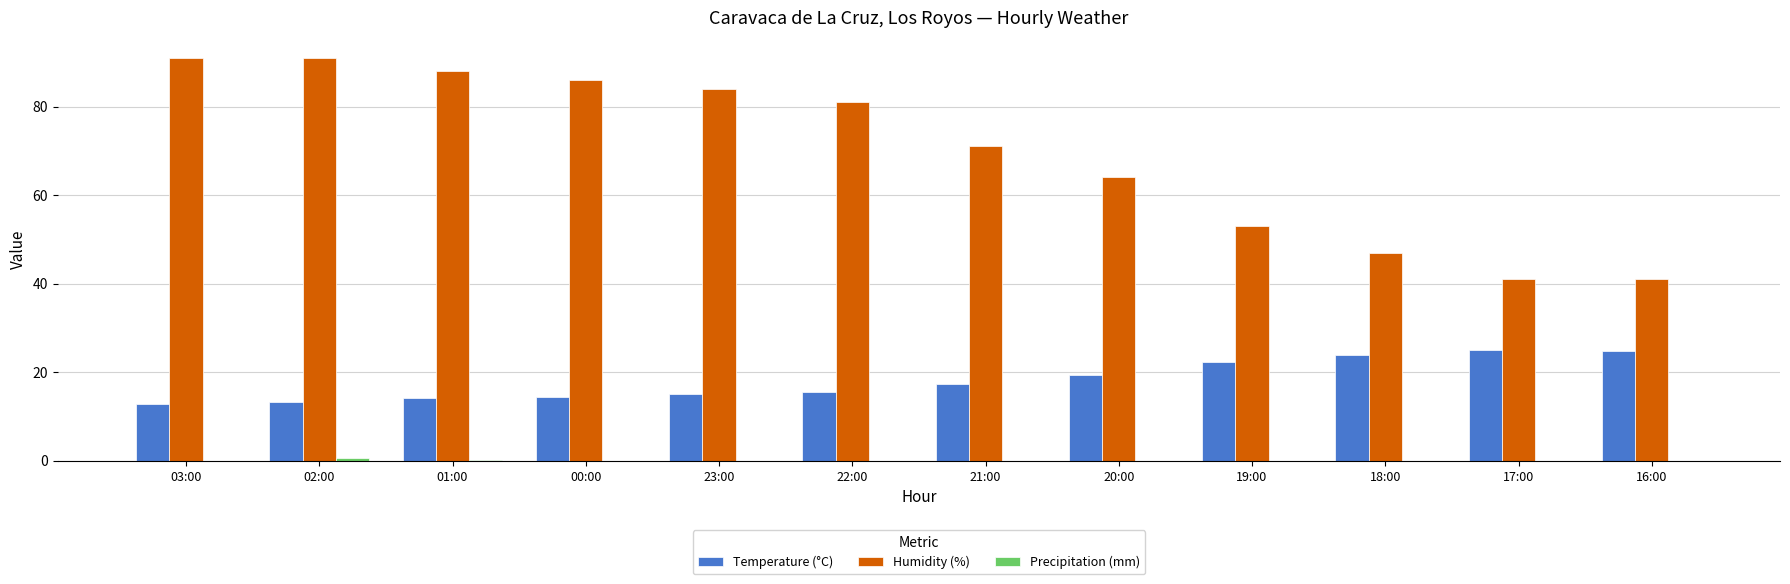

What is the greatest value displayed?

91.0